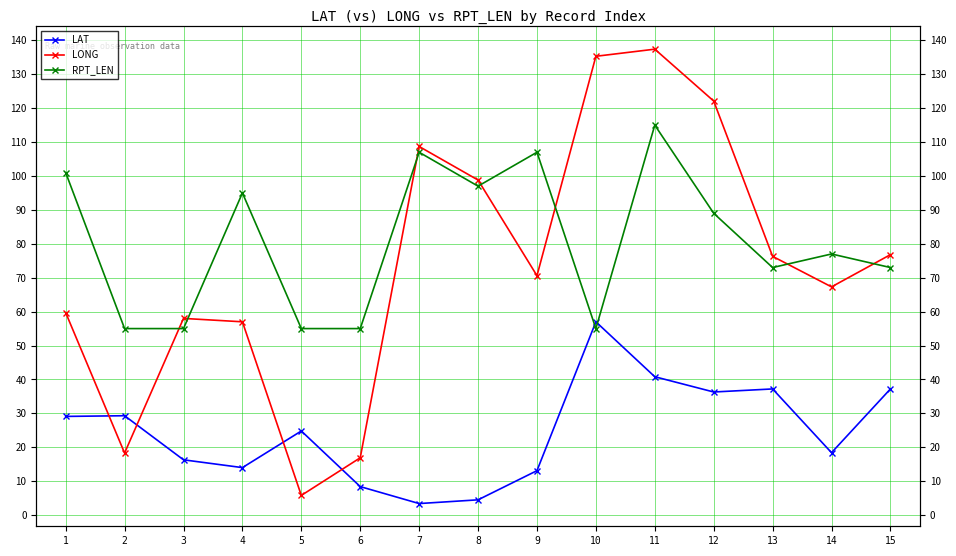

Where do RPT_LEN and LAT first cross each other?

9 and 10